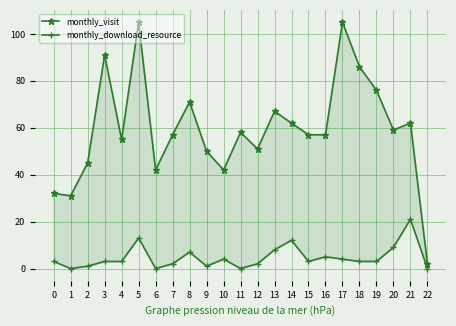

At how many categories does at least one series exceed 90?

3